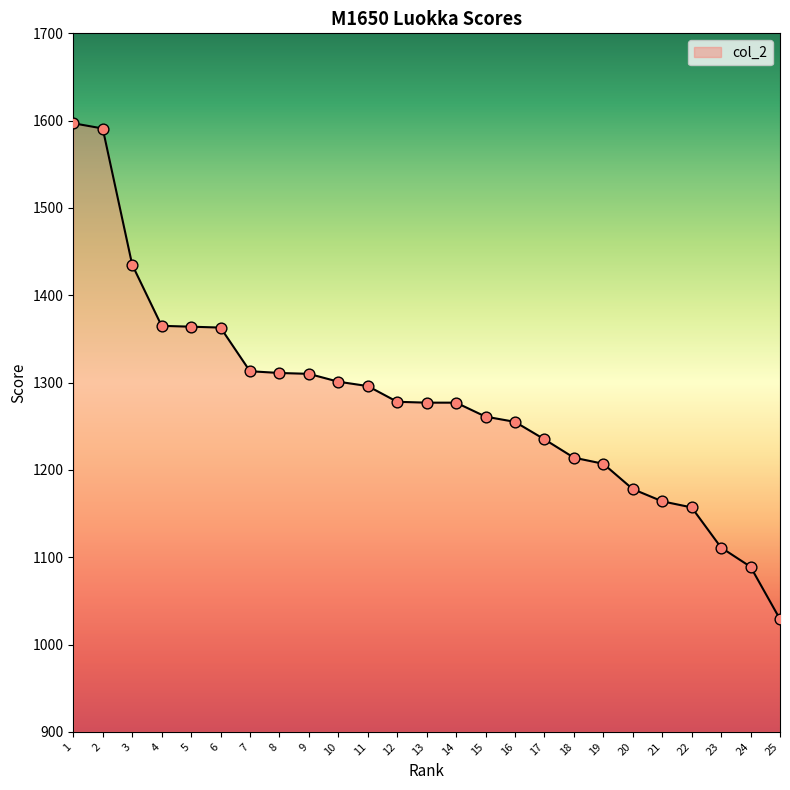

Which has a higher value, 25 or 21?

21